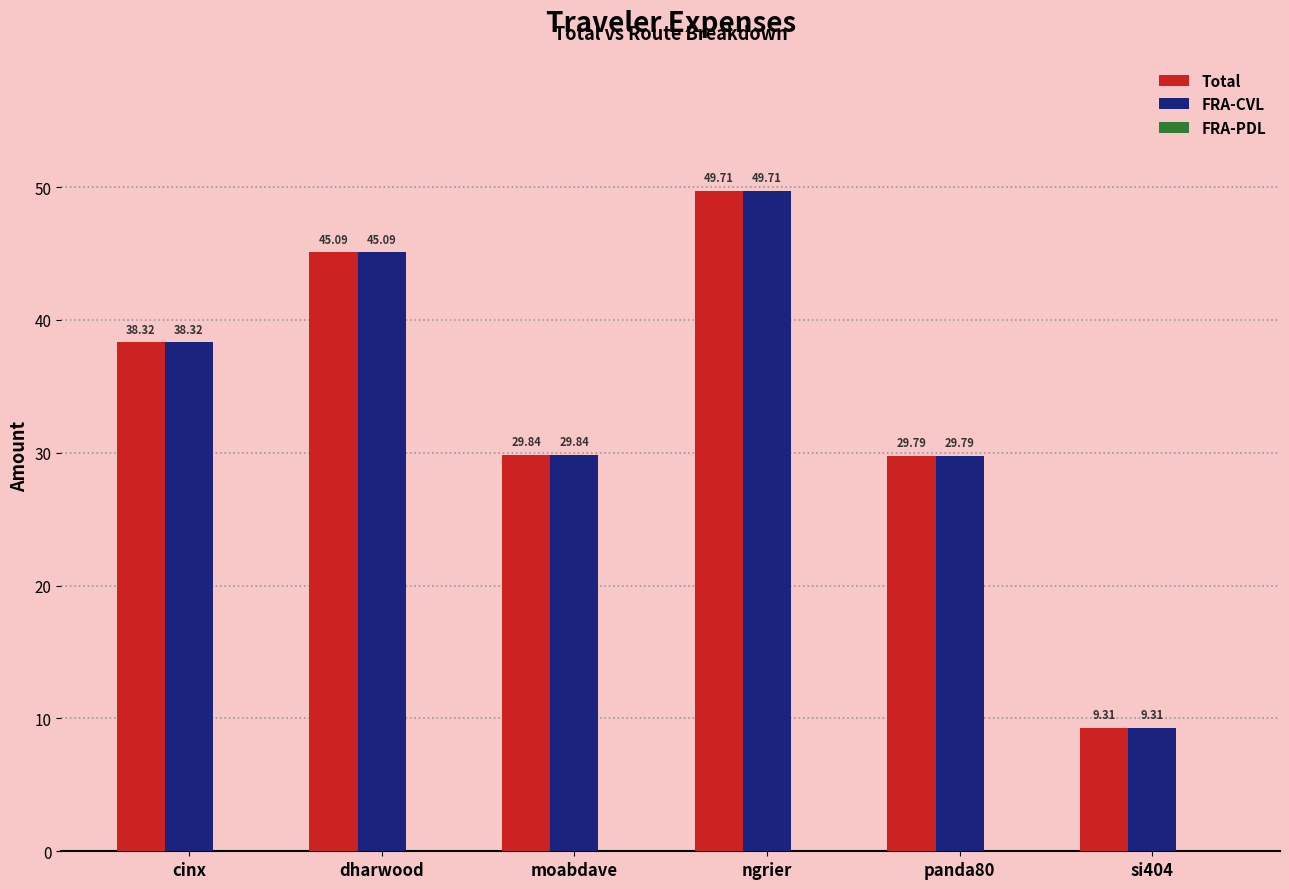

At which label does FRA-CVL first exceed 38?

cinx